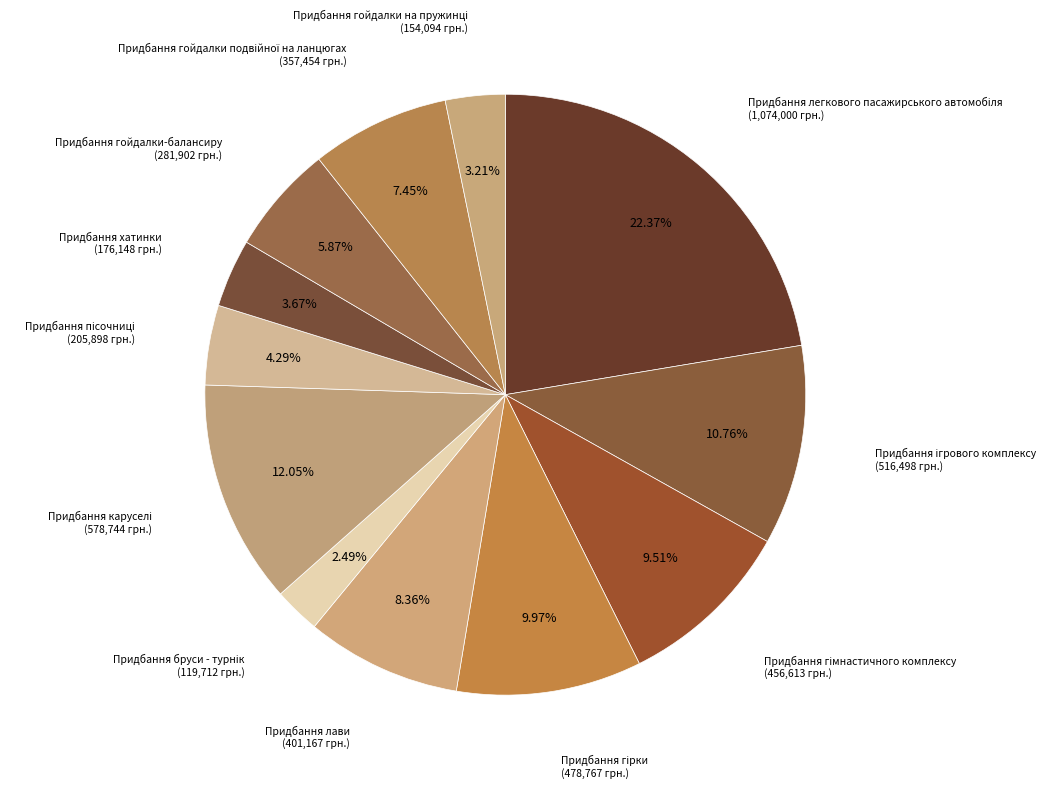

Is it true that Придбання хатинки is 13% of the pie?

False